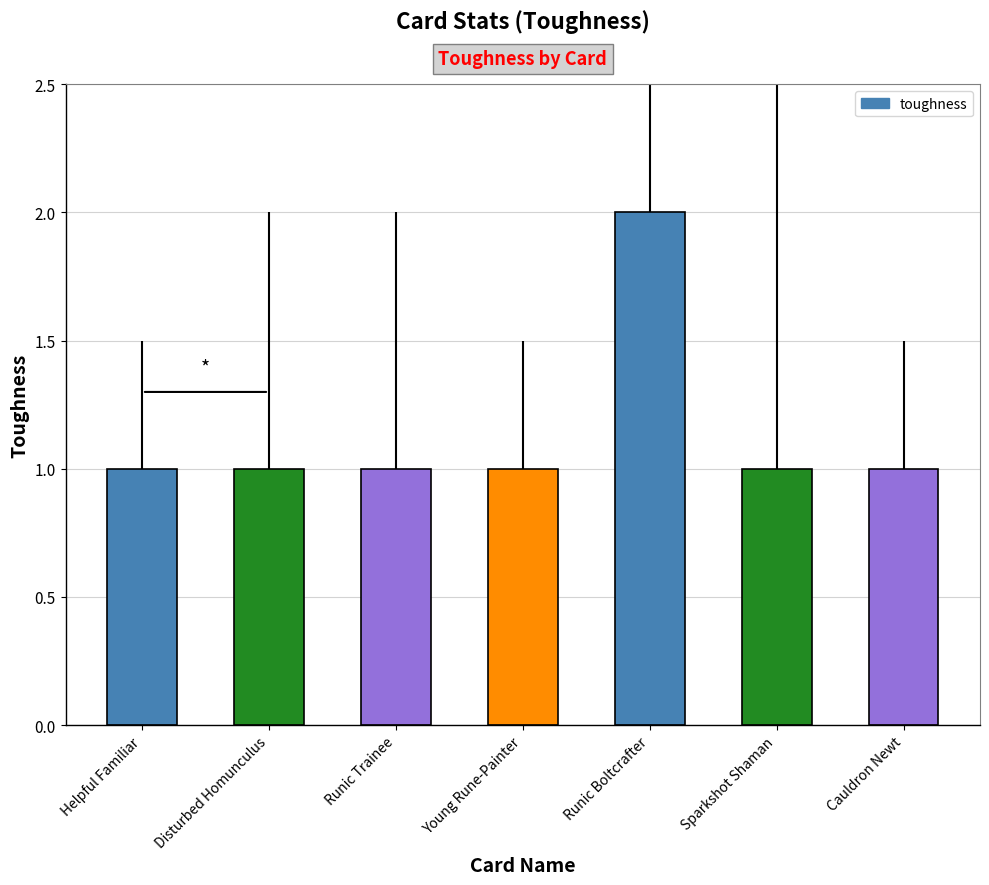

The value at Sparkshot Shaman is 1. True or false?

True